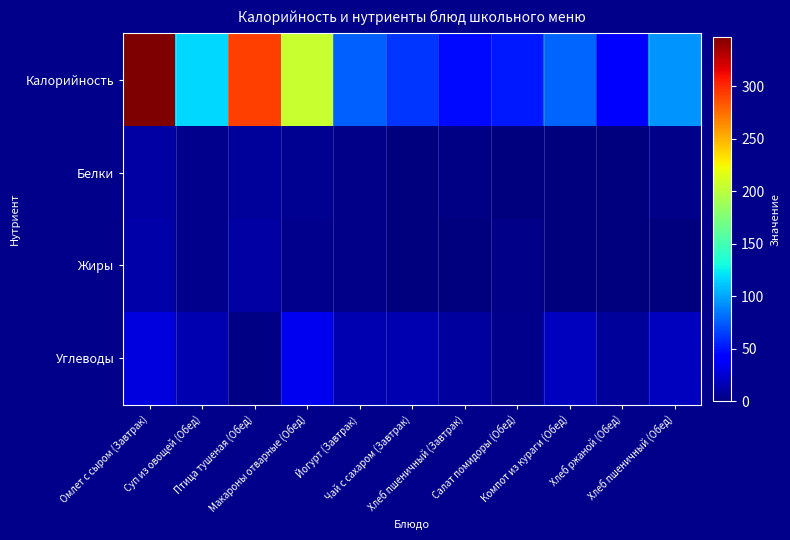

Reading left to right, extract all data points from this chart.

Калорийность: Омлет с сыром (Завтрак)=347.3	Суп из овощей (Обед)=117.7	Птица тушеная (Обед)=292.3	Макароны отварные (Обед)=205.9	Йогурт (Завтрак)=76.3	Чай с сахаром (Завтрак)=62.1	Хлеб пшеничный (Завтрак)=47.4	Салат помидоры (Обед)=51.8	Компот из кураги (Обед)=77.4	Хлеб ржаной (Обед)=40.8	Хлеб пшеничный (Обед)=94.7
Белки: Омлет с сыром (Завтрак)=11.2	Суп из овощей (Обед)=4.6	Птица тушеная (Обед)=9.2	Макароны отварные (Обед)=5.7	Йогурт (Завтрак)=3.8	Чай с сахаром (Завтрак)=0.3	Хлеб пшеничный (Завтрак)=1.5	Салат помидоры (Обед)=0.9	Компот из кураги (Обед)=0.0	Хлеб ржаной (Обед)=1.3	Хлеб пшеничный (Обед)=3.1
Жиры: Омлет с сыром (Завтрак)=12.7	Суп из овощей (Обед)=4.3	Птица тушеная (Обед)=12.0	Макароны отварные (Обед)=4.8	Йогурт (Завтрак)=3.4	Чай с сахаром (Завтрак)=0.0	Хлеб пшеничный (Завтрак)=0.1	Салат помидоры (Обед)=3.0	Компот из кураги (Обед)=0.0	Хлеб ржаной (Обед)=0.2	Хлеб пшеничный (Обед)=0.3
Углеводы: Омлет с сыром (Завтрак)=28.5	Суп из овощей (Обед)=15.1	Птица тушеная (Обед)=1.7	Макароны отварные (Обед)=34.9	Йогурт (Завтрак)=16.1	Чай с сахаром (Завтрак)=15.2	Хлеб пшеничный (Завтрак)=10.0	Салат помидоры (Обед)=5.2	Компот из кураги (Обед)=19.4	Хлеб ржаной (Обед)=8.5	Хлеб пшеничный (Обед)=20.1